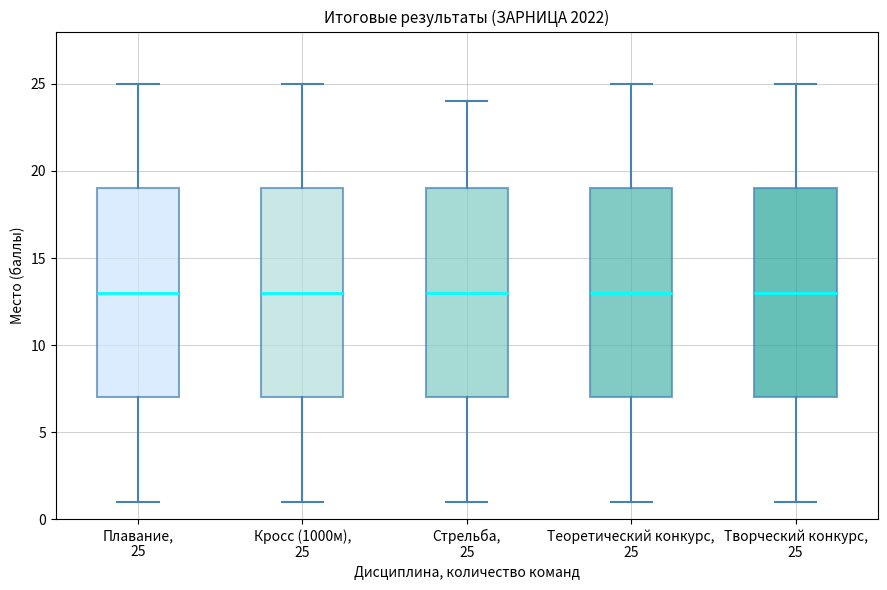

Where does the lower whisker of the box for Теоретический конкурс, 25 end on the y-axis? The values are not printed on the chart, so give them approximately, as read against the axis.

1